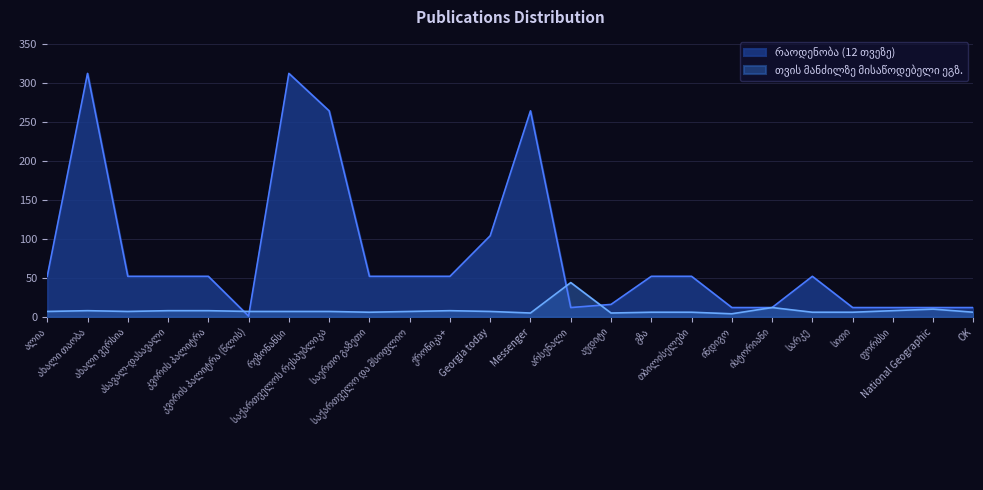

What is the difference between the highest and lowest values at საერთო გაზეთი?

46